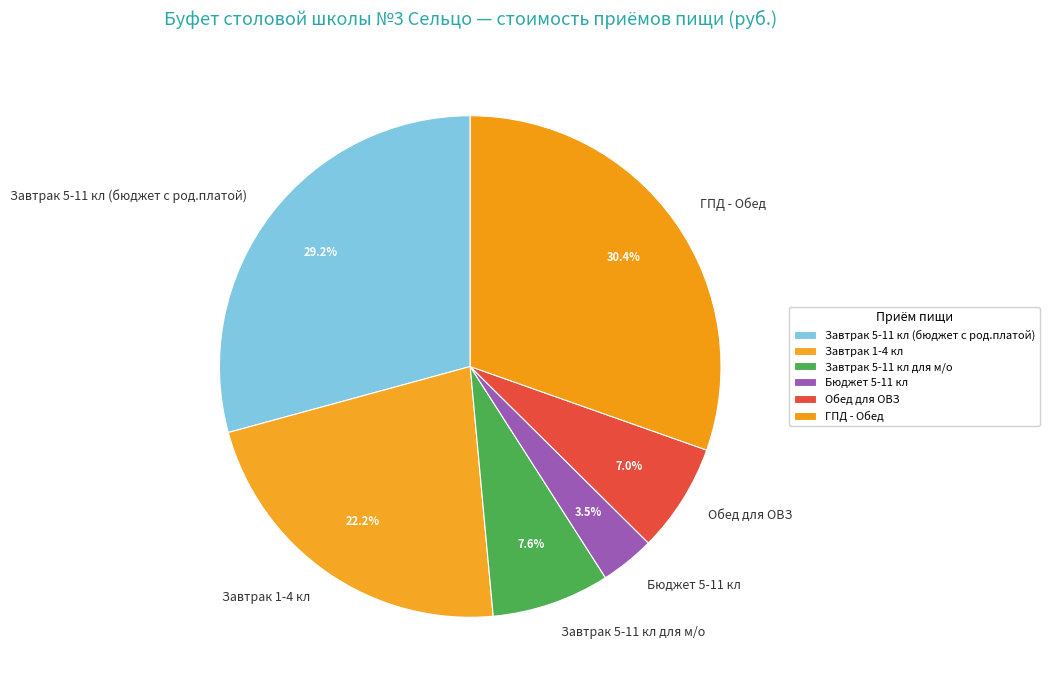

Does ГПД - Обед account for over 50% of the chart?

No